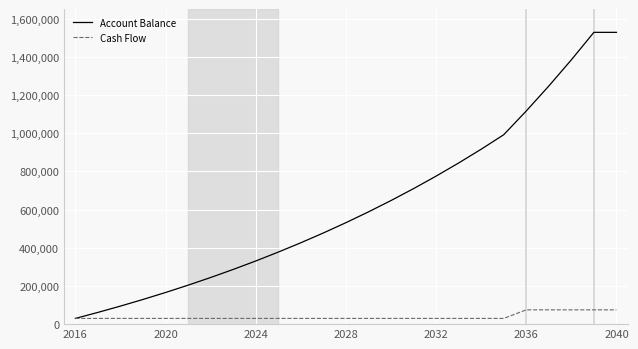

What is the maximum value shown in the chart?

1528327.2